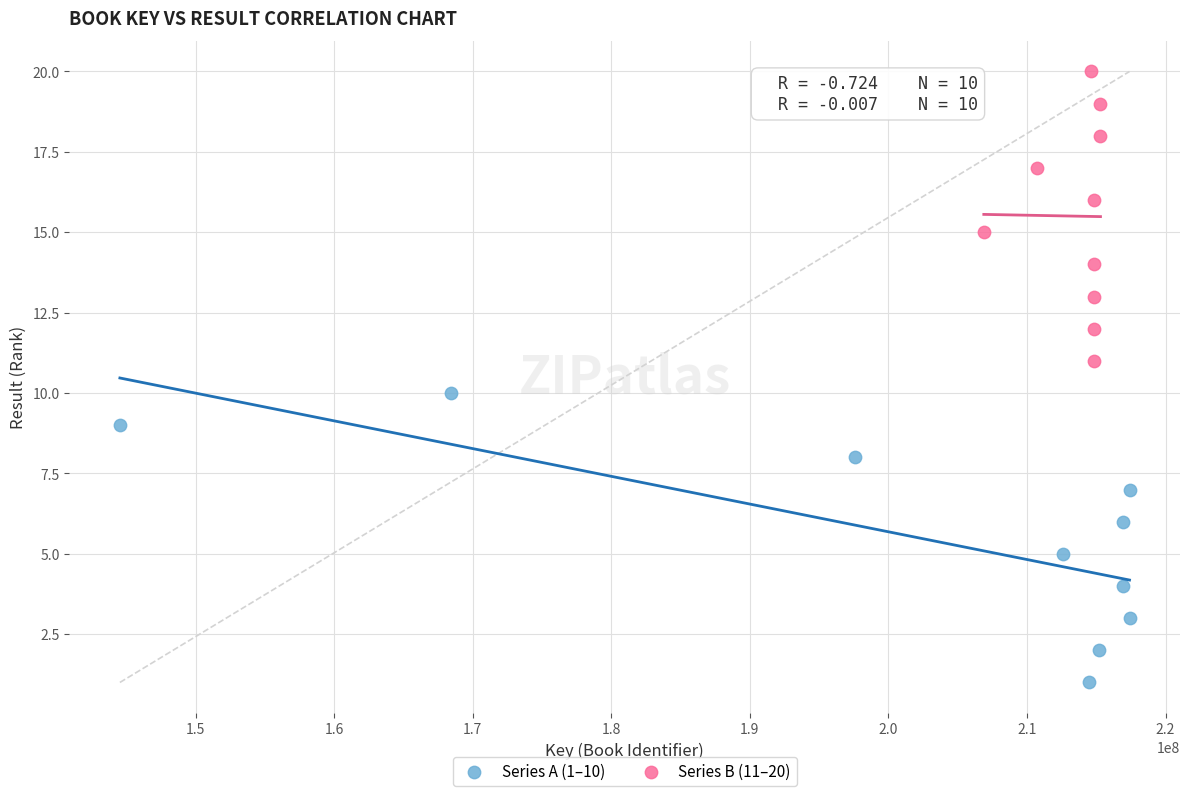

Which series contains the highest Y value?

Series B (11–20)